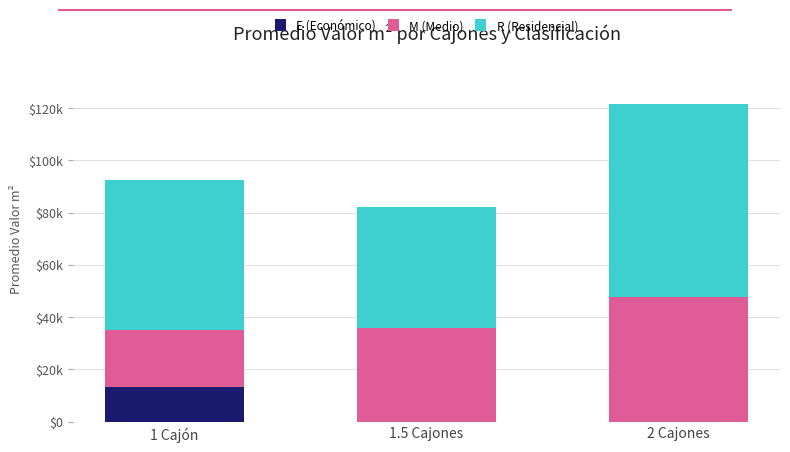

Are the bars grouped side by side (vs. stacked)?

No